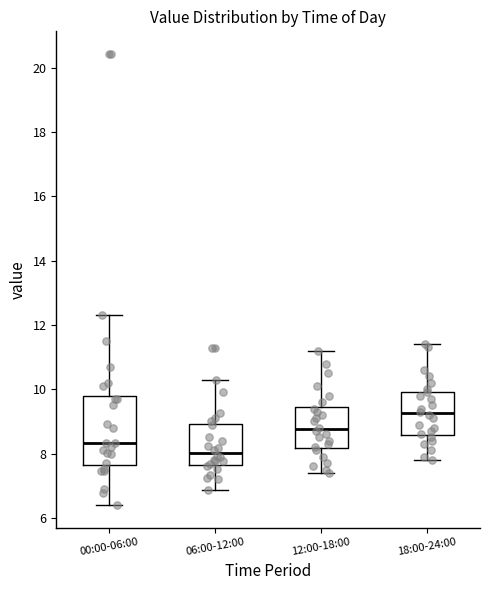

Which box's median line is the highest?

18:00-24:00